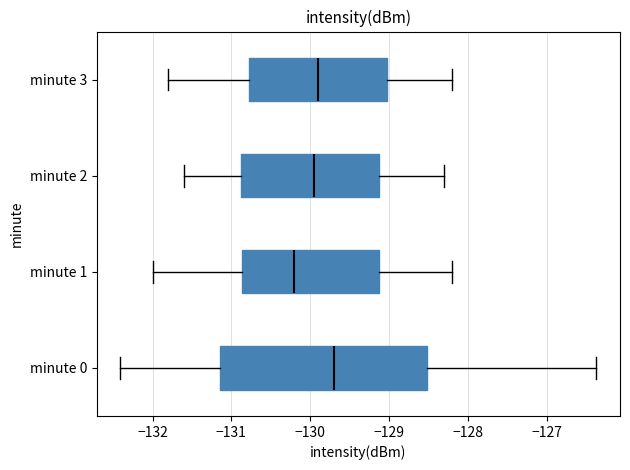

Where does the left whisker of the box for minute 3 end on the x-axis? The values are not printed on the chart, so give them approximately, as read against the axis.

-131.8